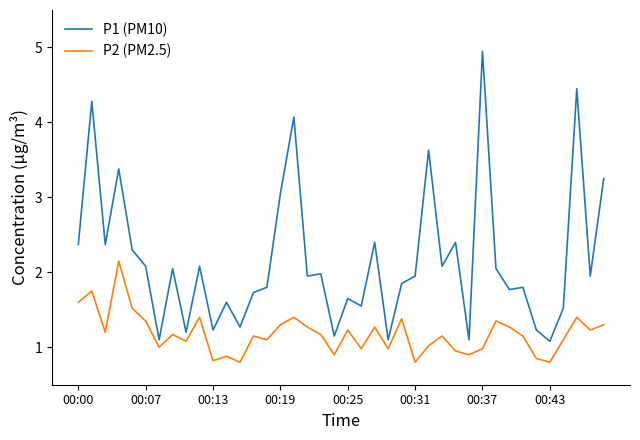

True or false: P2 (PM2.5) has more than 0 interior local peaks.

True